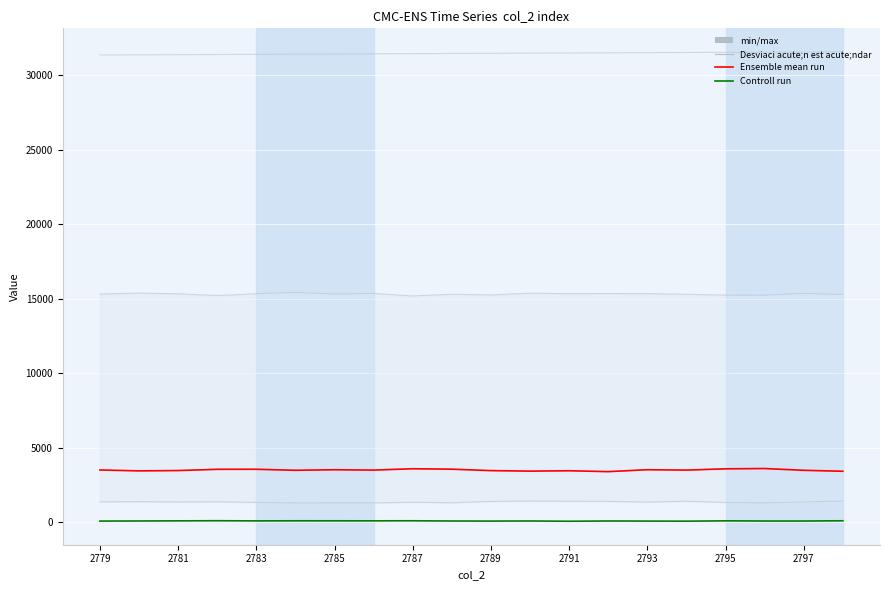

What is the total value across all series at 2785?

35054